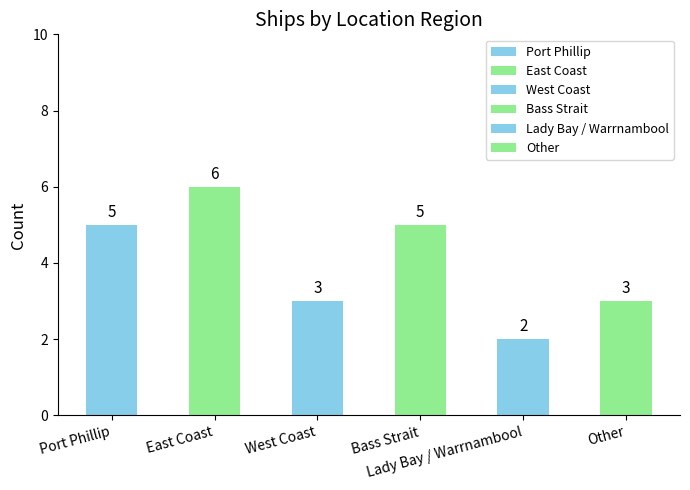

Count the values in the range 3 to 5.

4